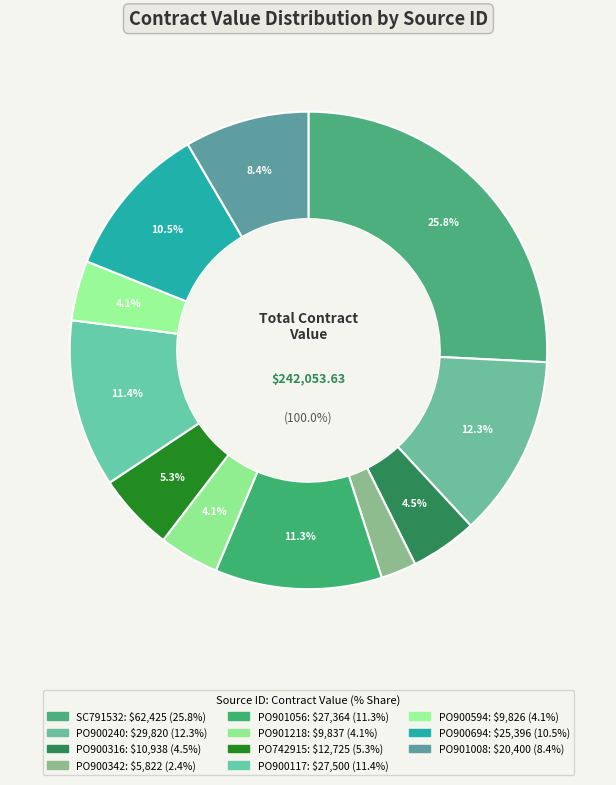

What is the total percentage of PO900594 and PO900117?

15.4%